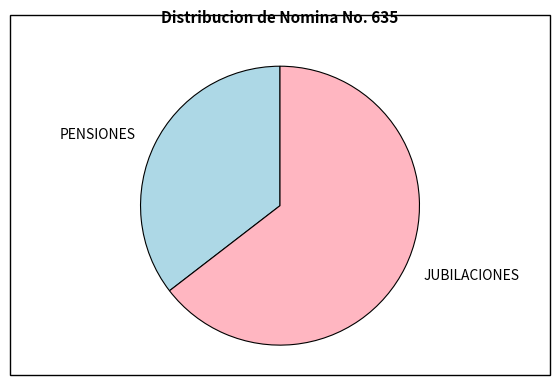

How many slices are in this pie chart?

2